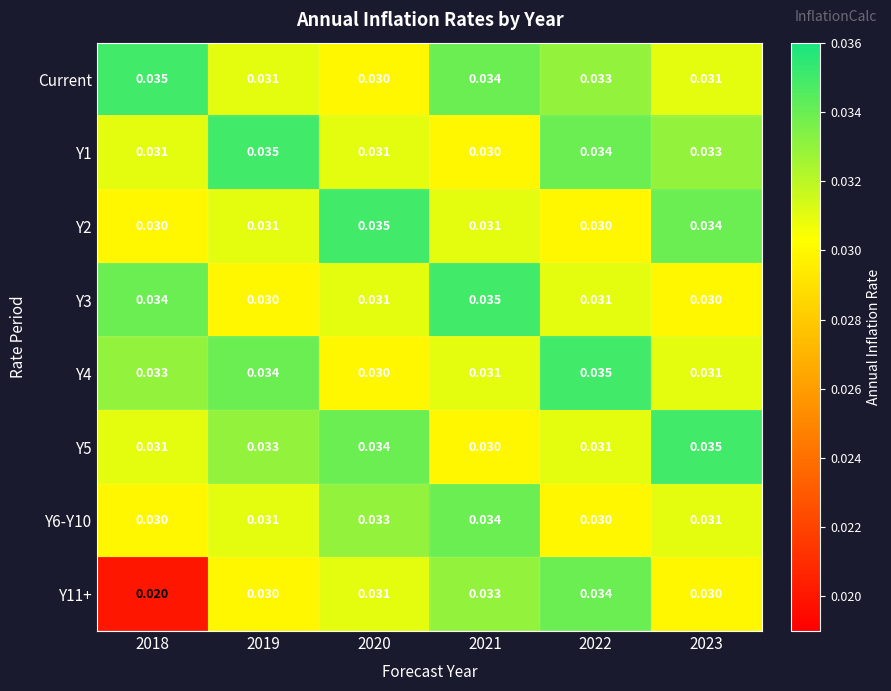

Is the value of Y1 at 2019 greater than the value of Y4 at 2023?

Yes